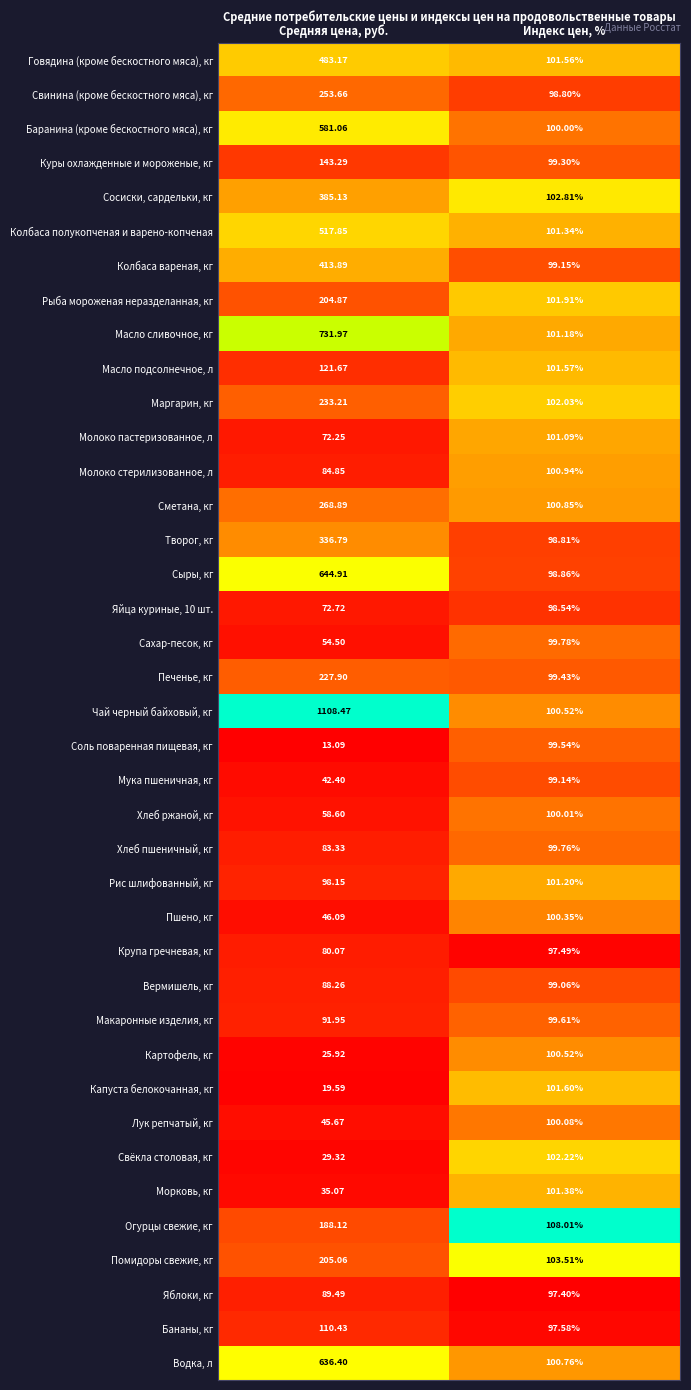

At which category is the sum across all series the highest?

Средняя цена, руб.